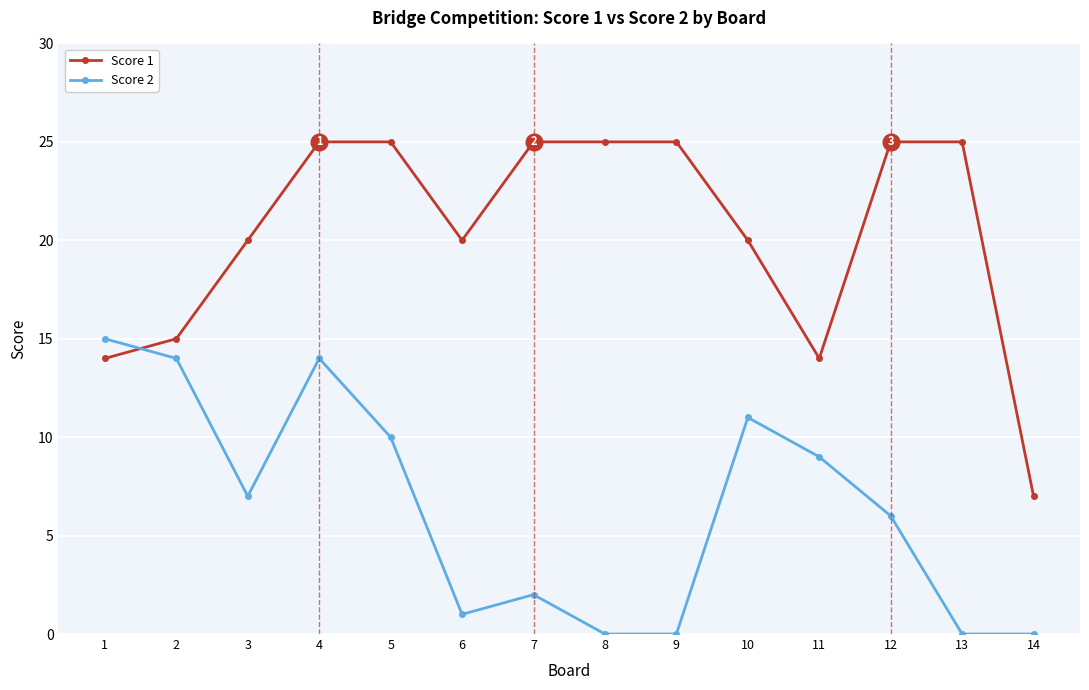

Between 12 and 13, which series saw the biggest shift?

Score 2